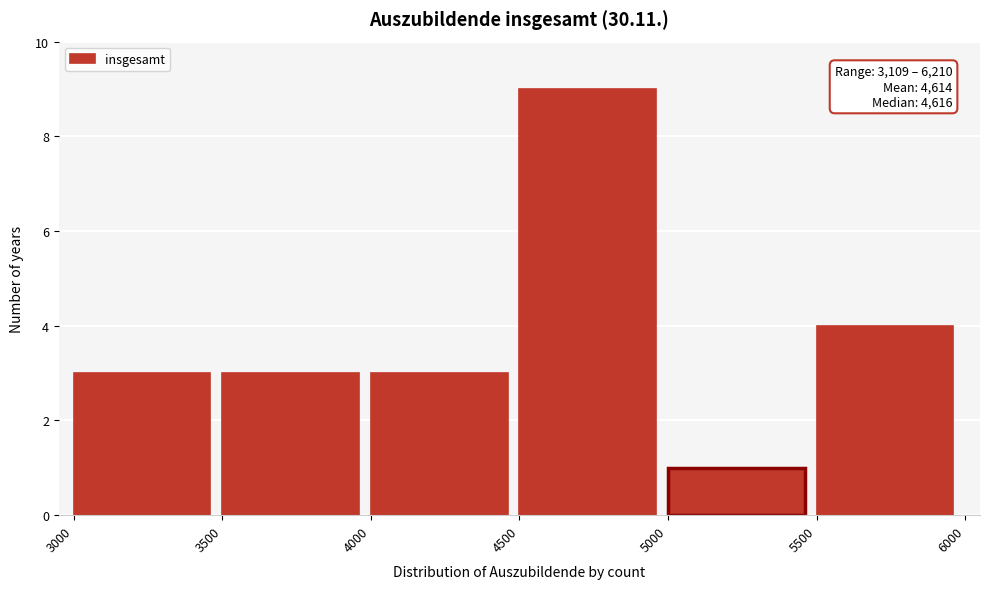

Over which range of the x-axis is the bar tallest?

4500 to 5000